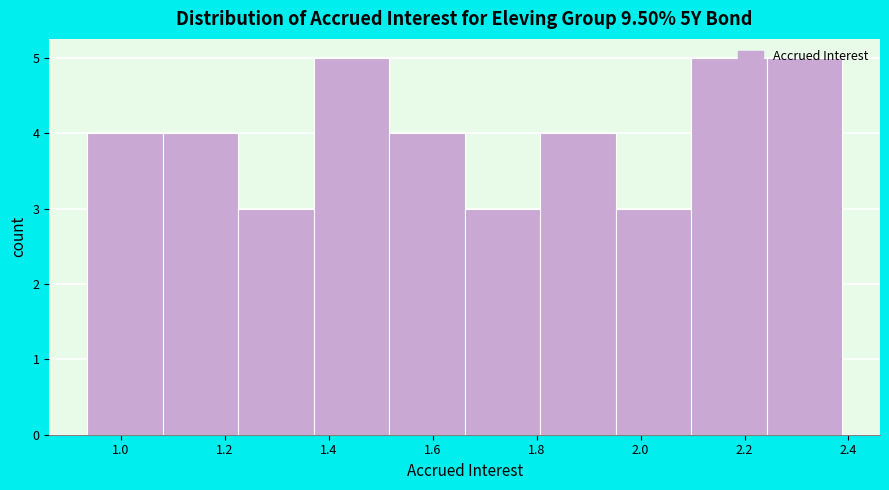

Reading left to right, transcribe this chart: for each bar, give the range it covers on the x-axis and its height. Neither the bar edges nor the heights are printed on the chart, so give them approximately, as read against the axes.

0.94 to 1.08: 4
1.08 to 1.22: 4
1.22 to 1.38: 3
1.38 to 1.52: 5
1.52 to 1.66: 4
1.66 to 1.80: 3
1.80 to 1.96: 4
1.96 to 2.10: 3
2.10 to 2.24: 5
2.24 to 2.38: 5